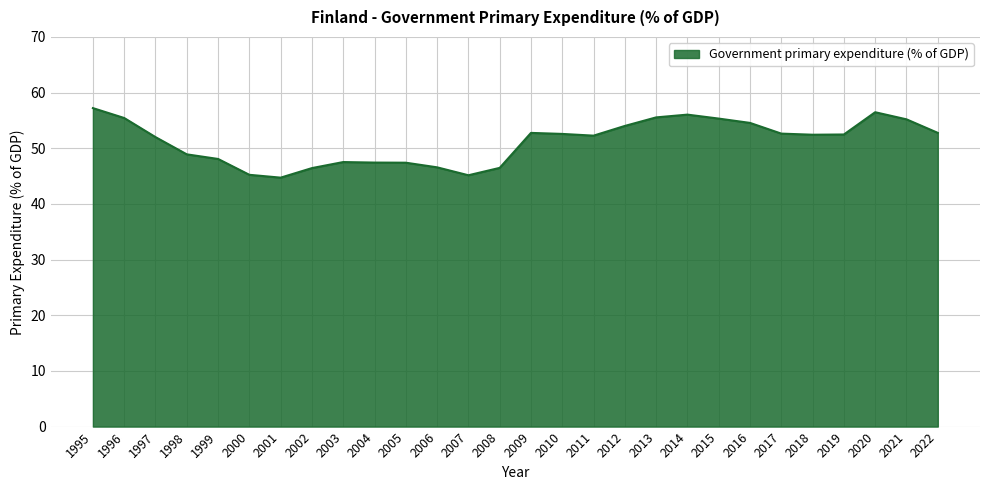

The chart shows a value of 13.2 at 1995. True or false?

False